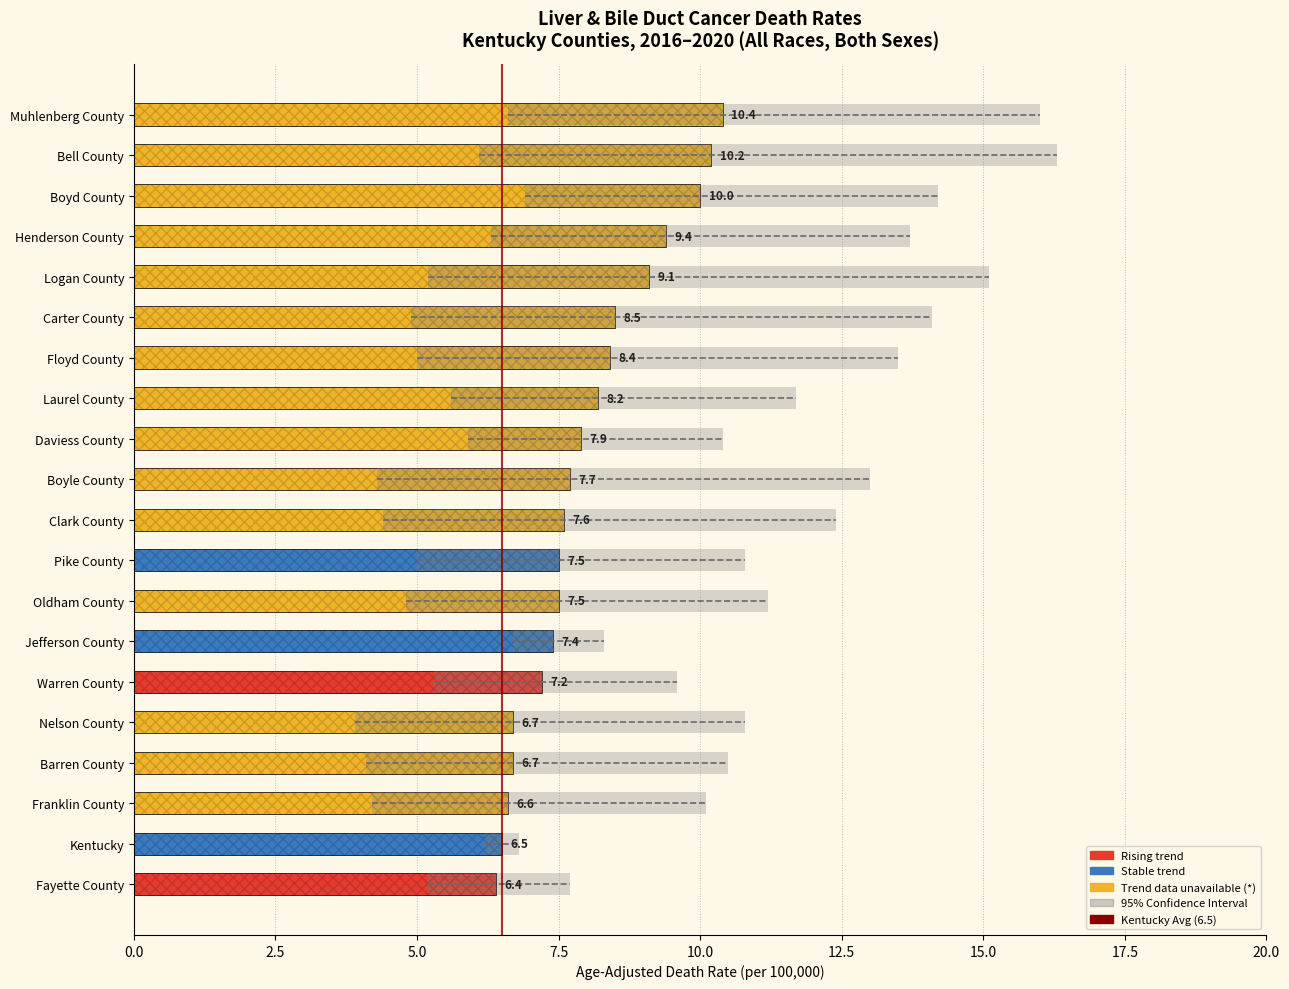

What is the difference between the highest and lowest values at 6?

4.5